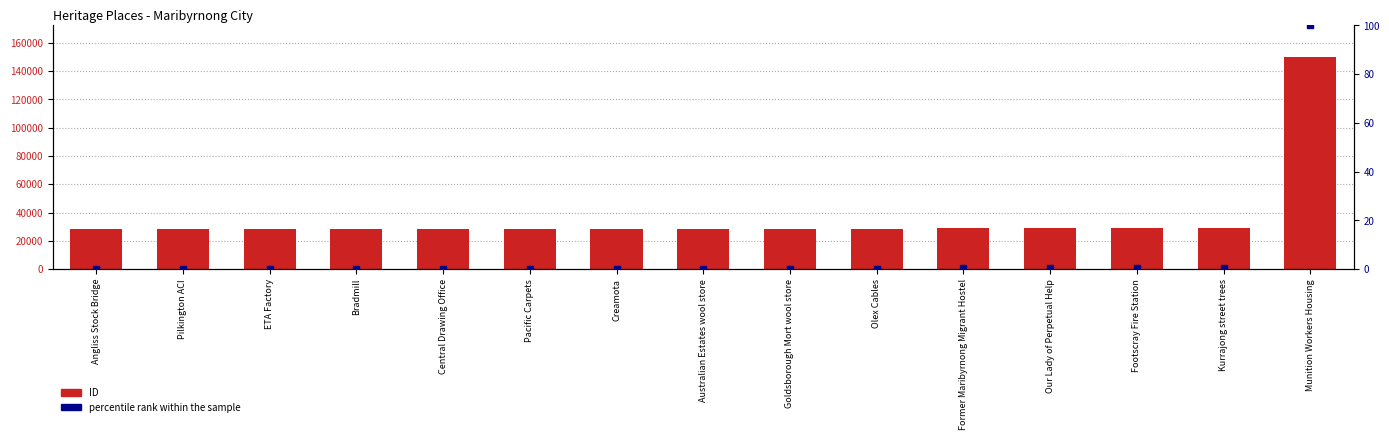

Which series reaches the maximum Y coordinate?

ID (count)